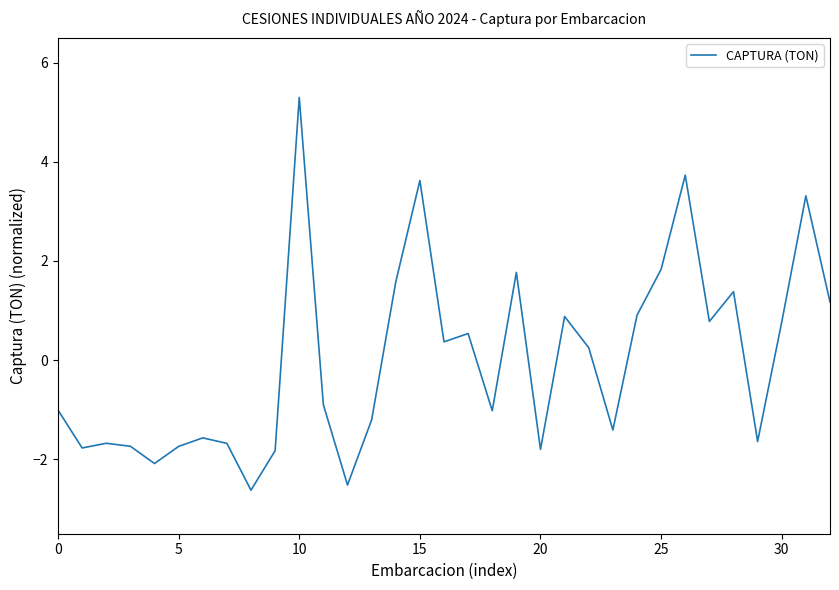

What is the difference between the maximum and minimum values?

7.9